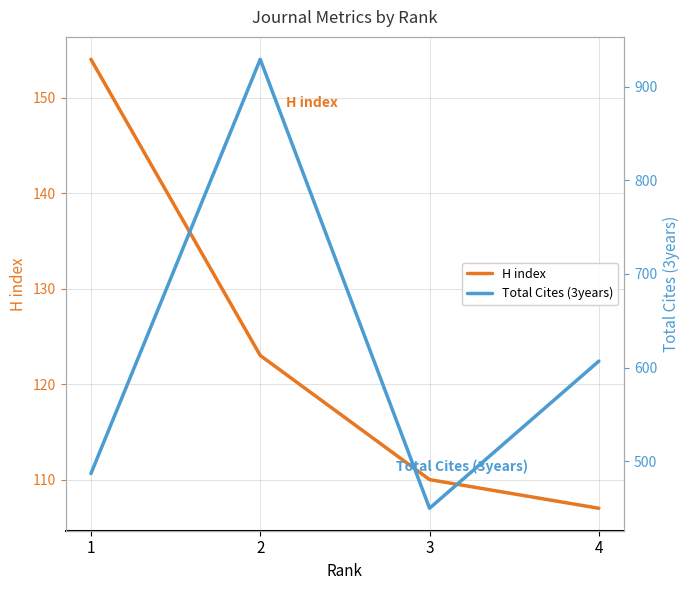

What is the value of the H index point at the 3rd from the left?

110